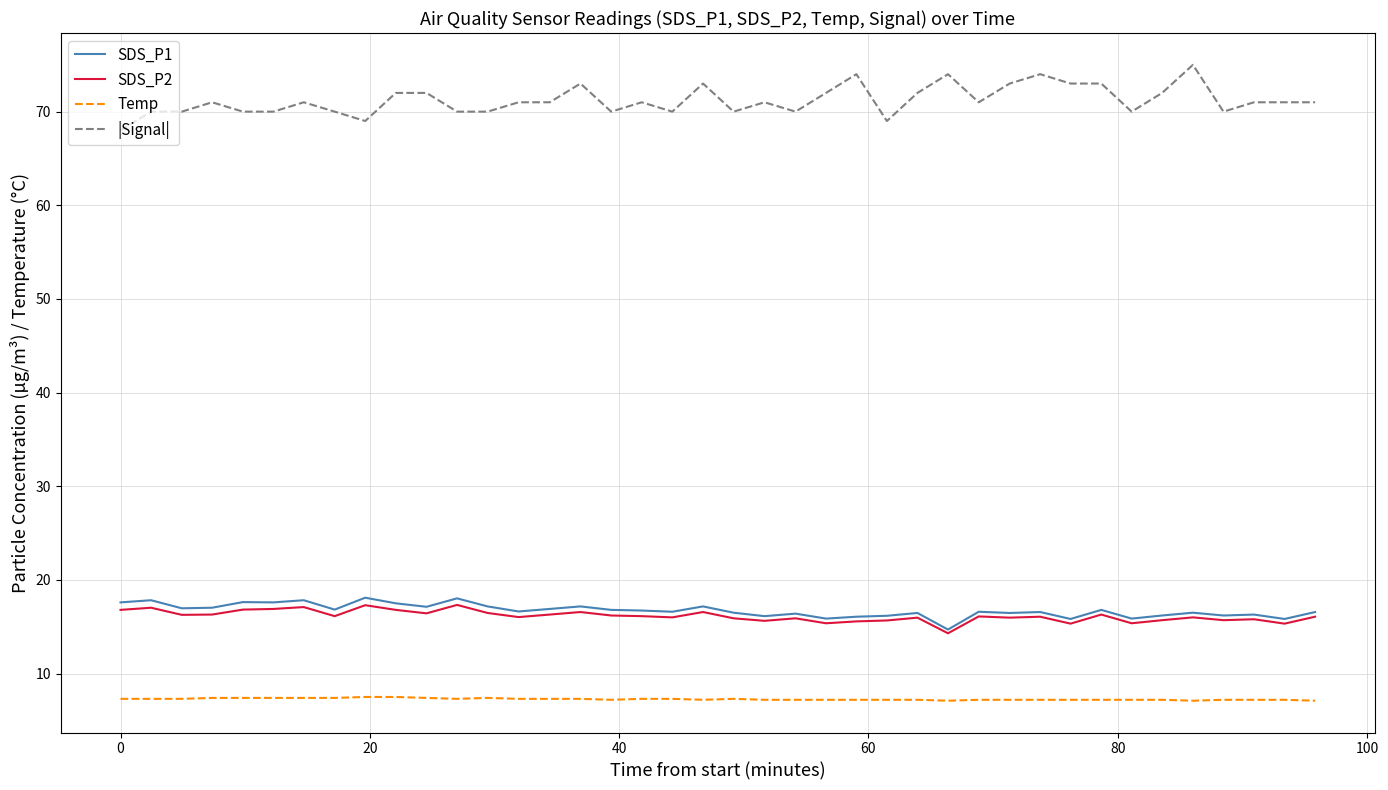

What is the maximum value for |Signal|?

75.0